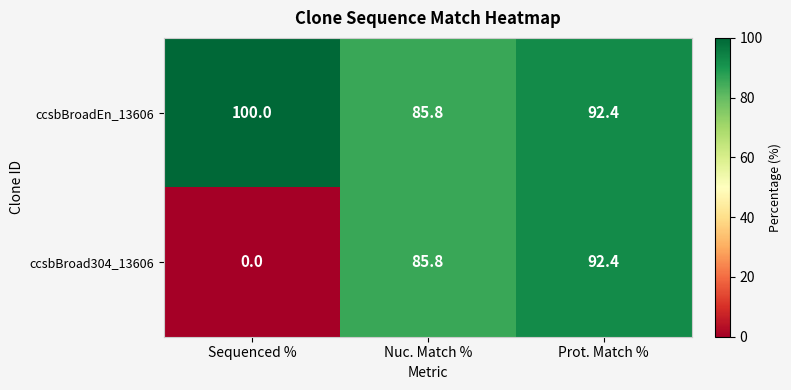

The ccsbBroadEn_13606 series shows 45.0 at Nuc. Match %. True or false?

False